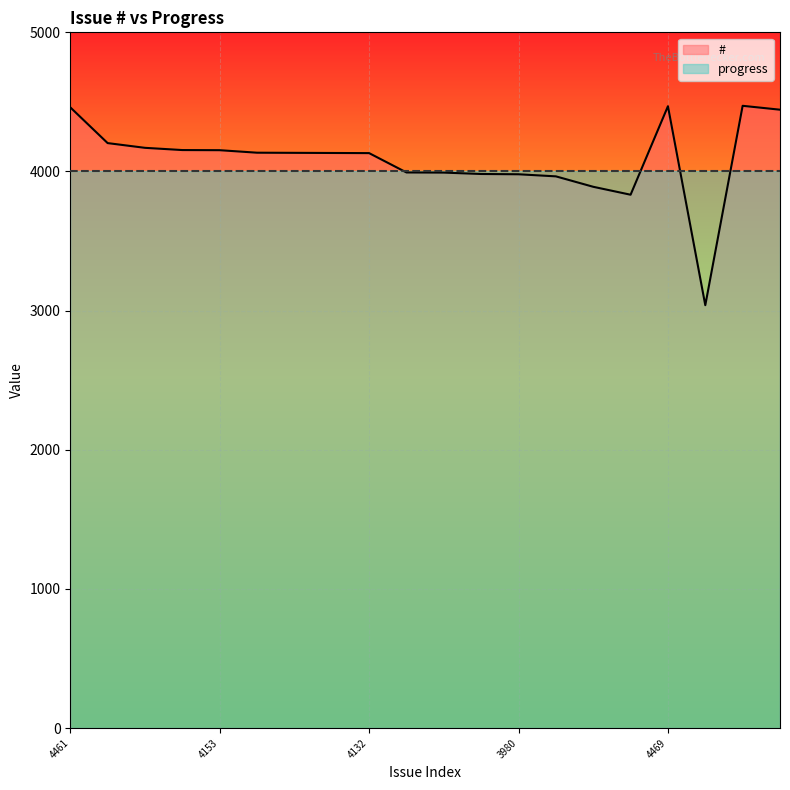

Where does the data first go above 4134?

4461